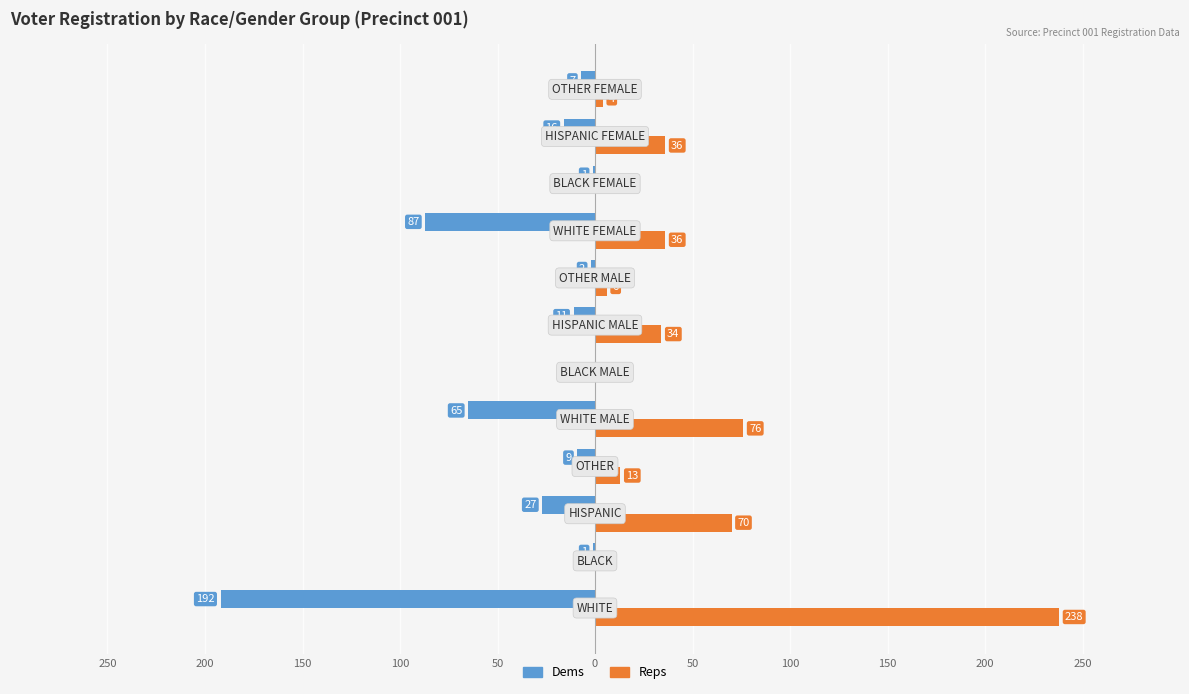

What are all the series names shown in the legend?

Dems, Reps